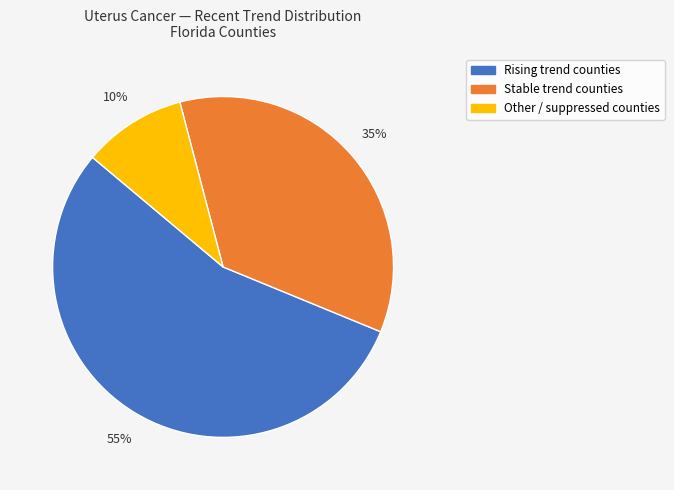

To the nearest percent, what is the difference between the largest and smallest slice percentages?

45%